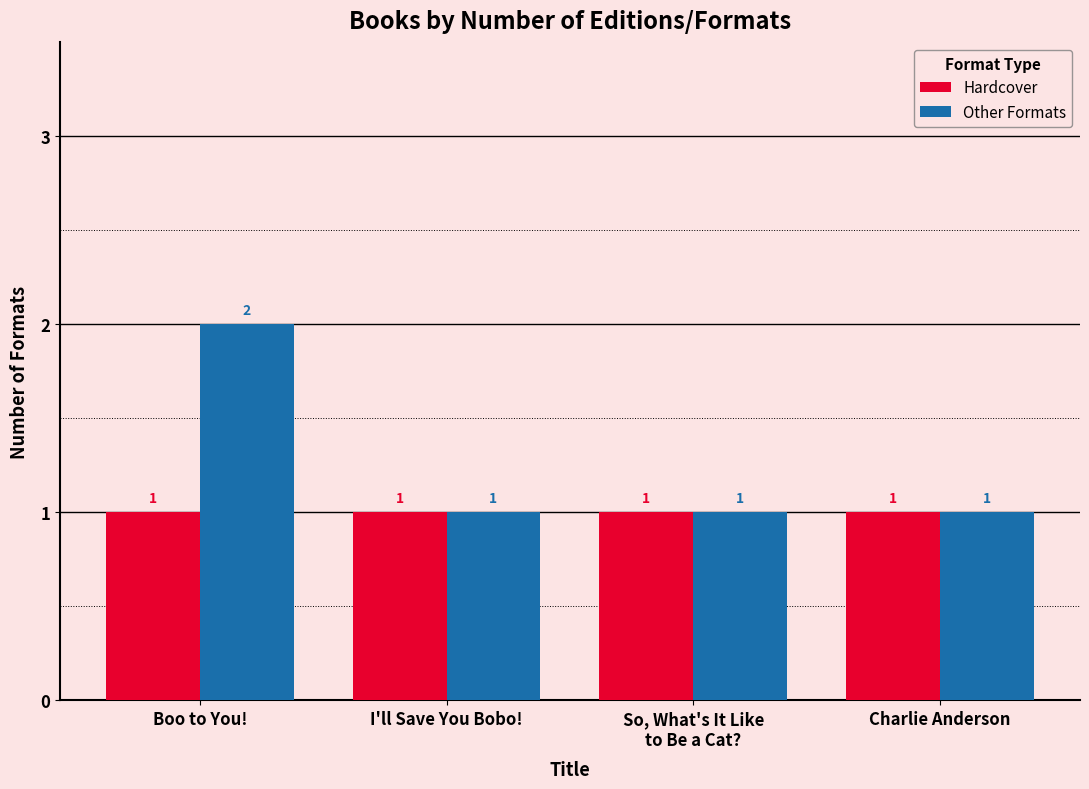

What are all the series names shown in the legend?

Hardcover, Other Formats